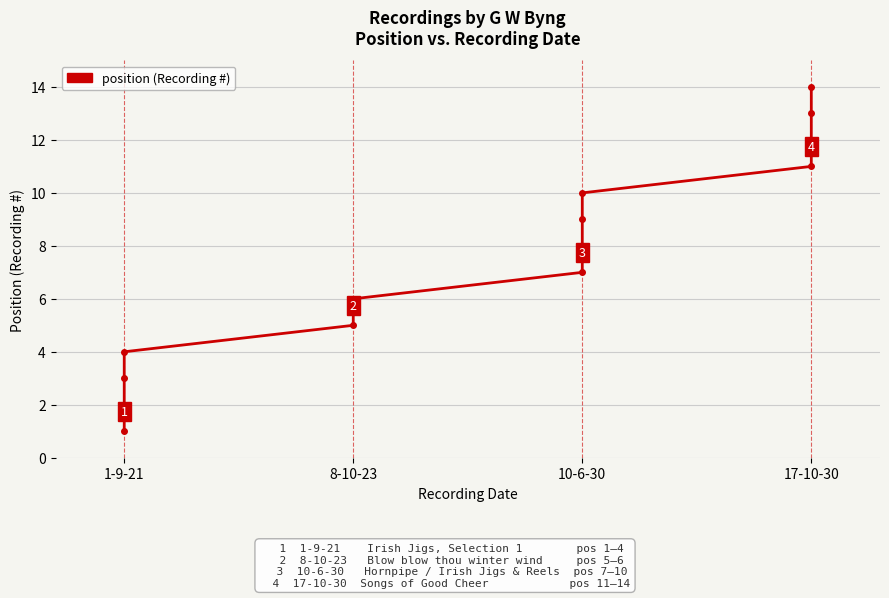

What is the change in value from 8-10-23 to 10-6-30?

+1